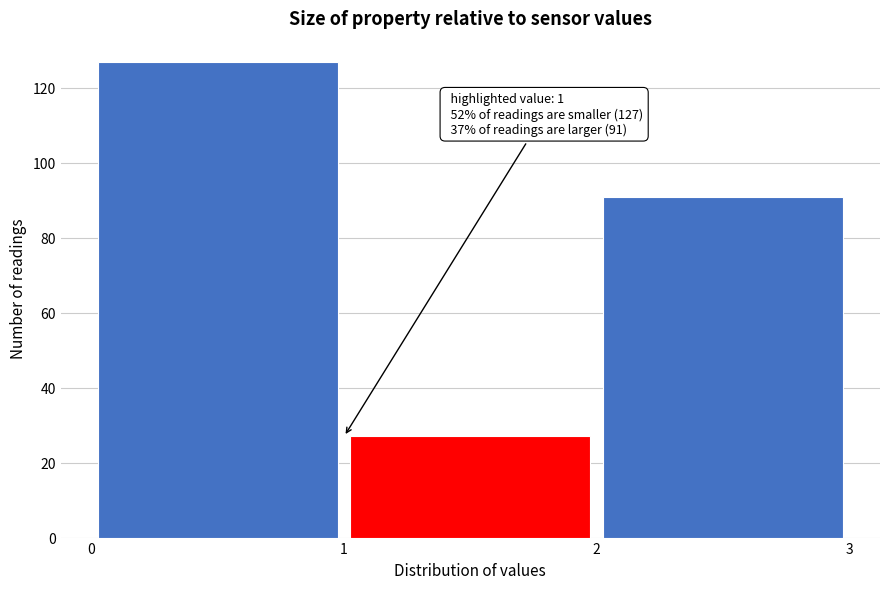

Which range on the x-axis has the tallest bar?

0 to 1